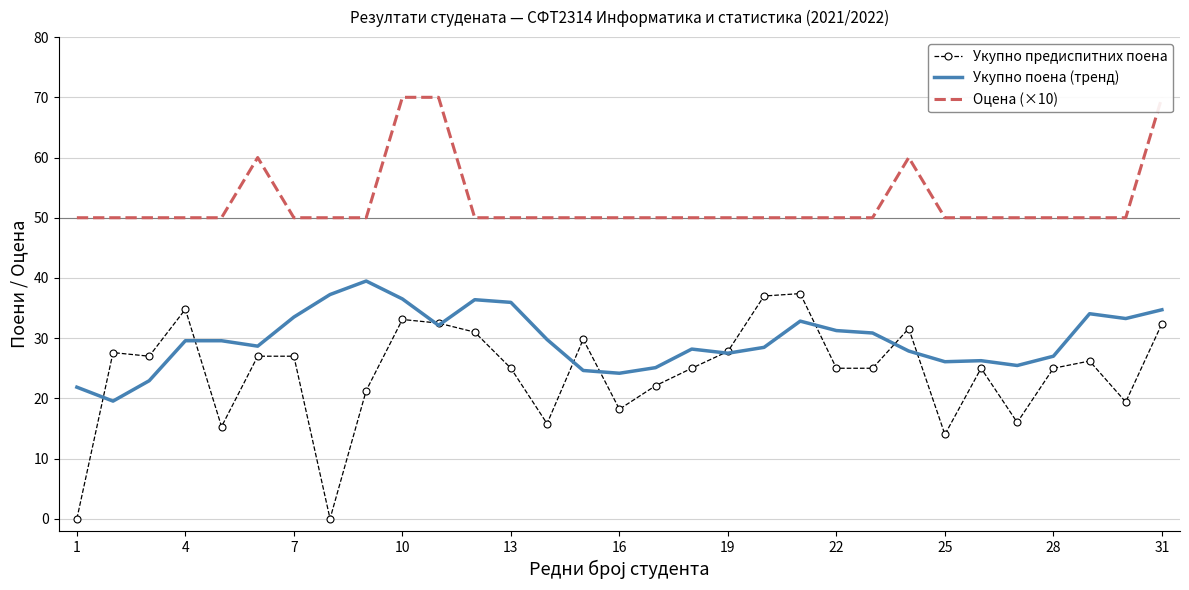

Reading left to right, transcribe all the data shown in this chart.

Укупно предиспитних поена: 0.0	27.6	27.0	34.8	15.3	27.0	27.0	0.0	21.3	33.1	32.5	31.0	25.0	15.8	29.8	18.2	22.1	25.0	27.8	37.0	37.4	25.0	25.0	31.6	14.0	25.0	16.0	25.0	26.2	19.4	32.4
Укупно поена (тренд): 21.9	19.5	22.9	29.6	29.6	28.7	33.5	37.2	39.5	36.5	32.1	36.4	35.9	29.8	24.6	24.2	25.1	28.2	27.5	28.5	32.8	31.3	30.9	27.9	26.1	26.3	25.5	27.0	34.1	33.3	34.7
Оцена (×10): 50.0	50.0	50.0	50.0	50.0	60.0	50.0	50.0	50.0	70.0	70.0	50.0	50.0	50.0	50.0	50.0	50.0	50.0	50.0	50.0	50.0	50.0	50.0	60.0	50.0	50.0	50.0	50.0	50.0	50.0	70.0